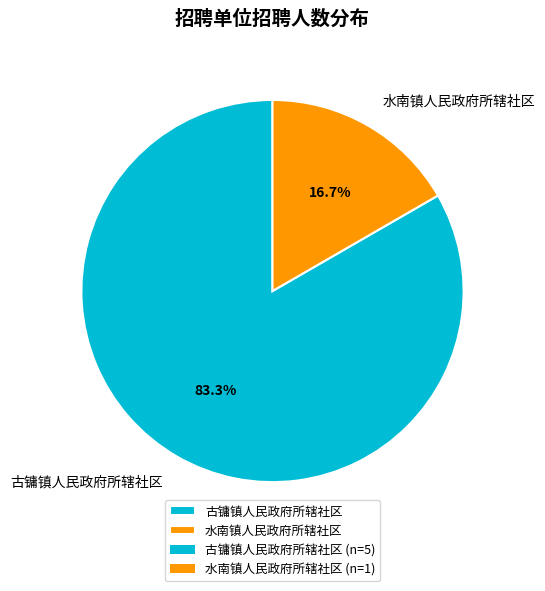

Does 古镛镇人民政府所辖社区 represent more than half of the total?

Yes